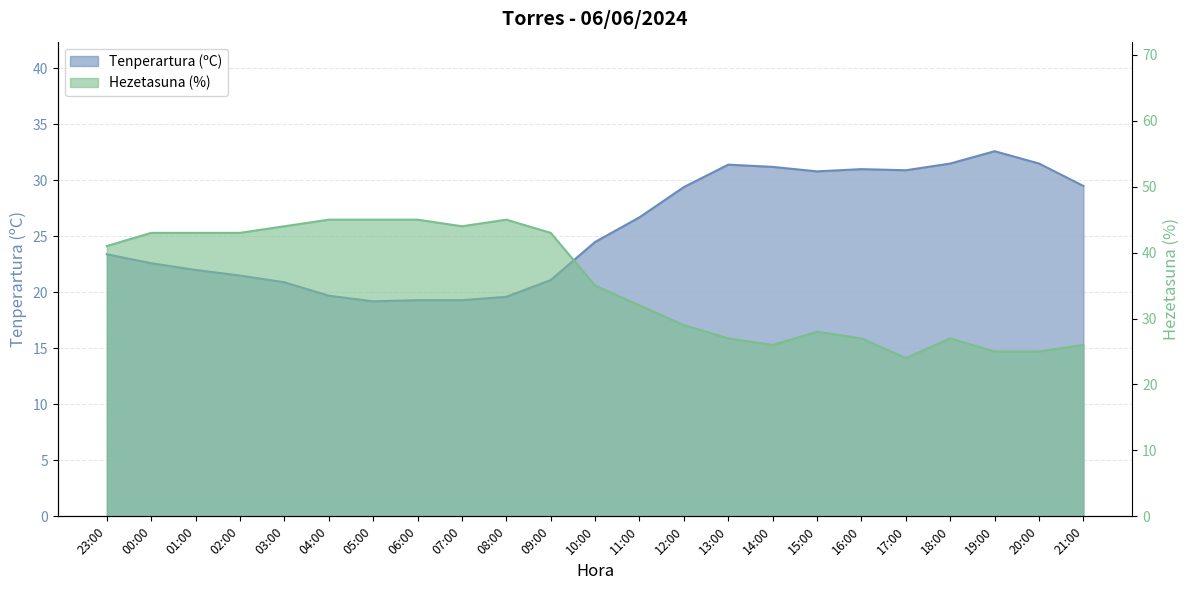

What is the value of the Tenperartura (ºC) point at the 14th from the left?

29.4